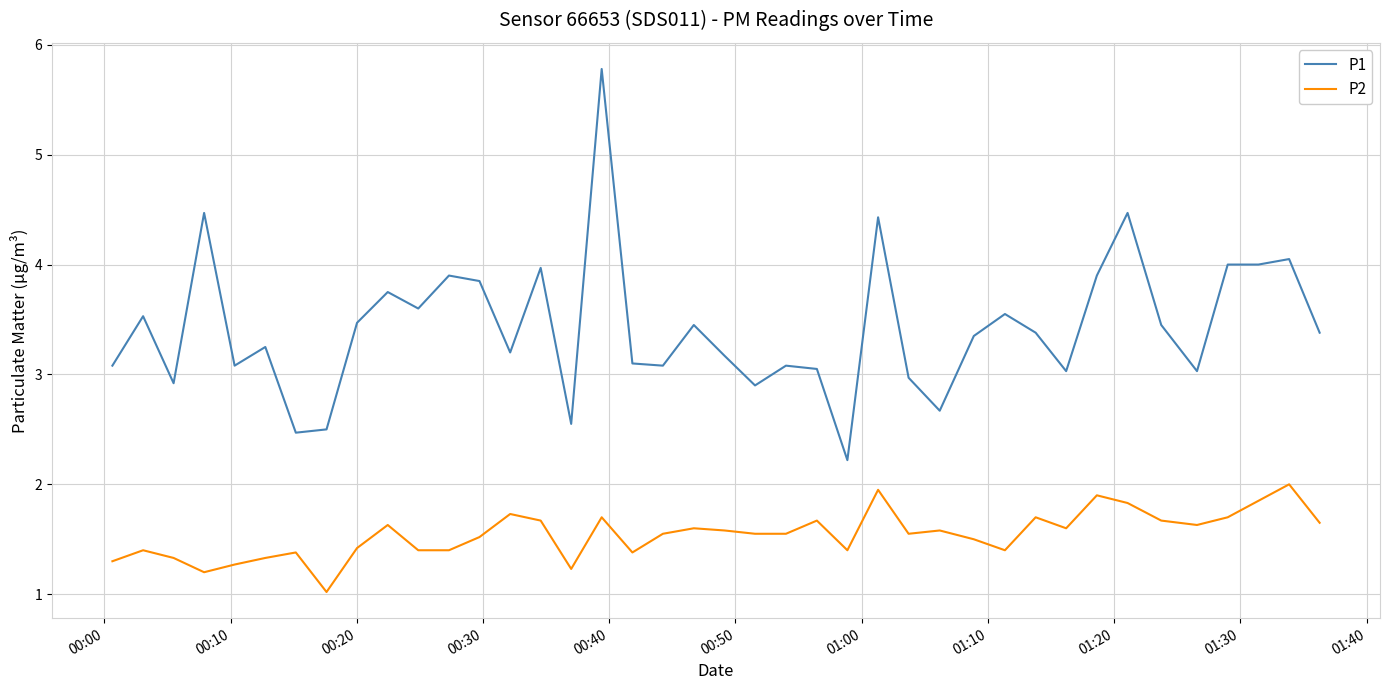

True or false: P2 and P1 intersect in this chart.

False